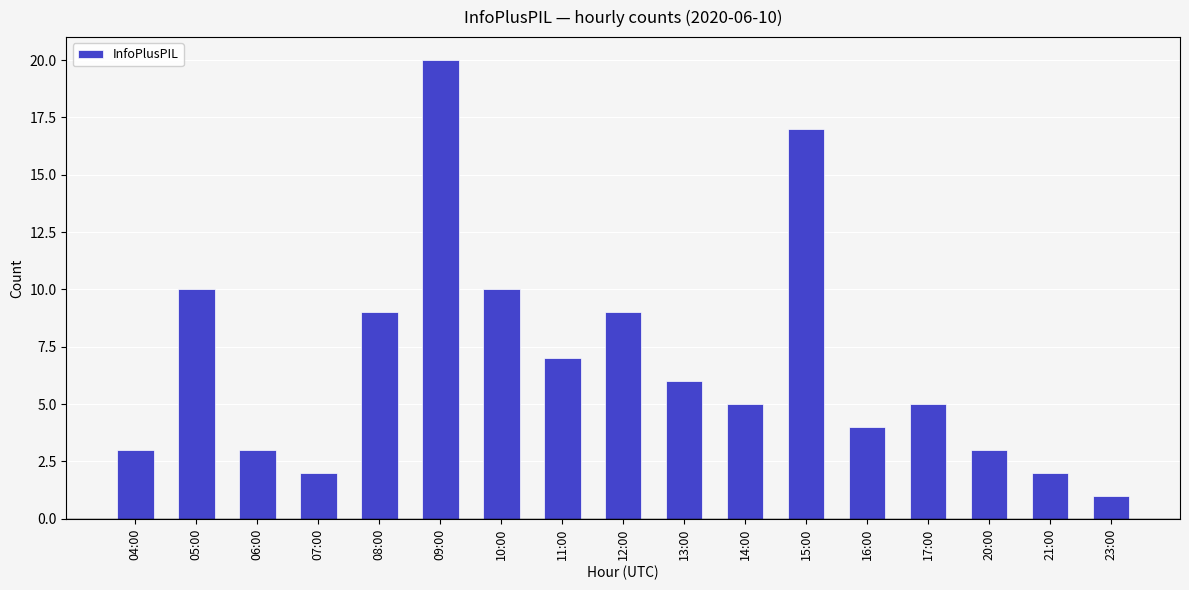

True or false: the data shows 7 at 11:00.

True